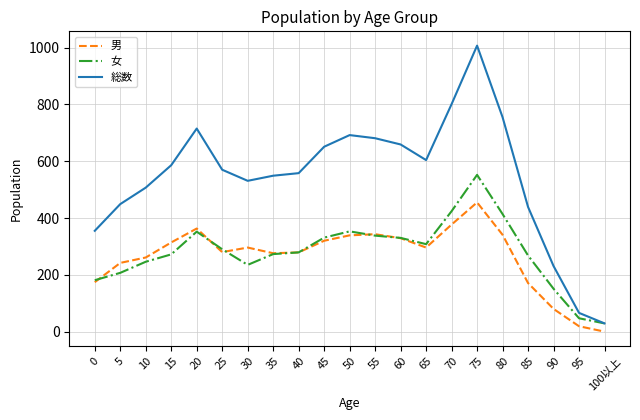

The value of 総数 at 80 is 755. True or false?

True